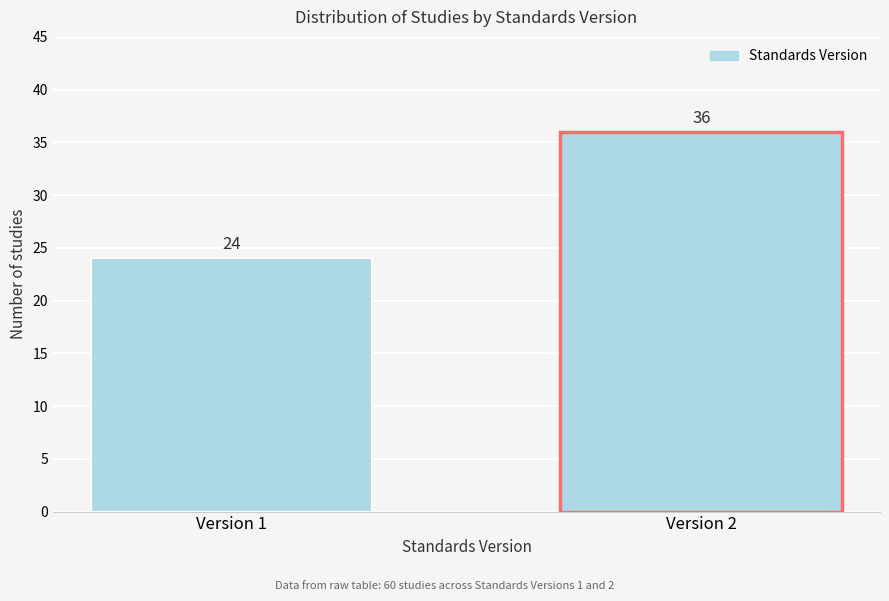

Reading left to right, list all the values displayed in this chart.

Version 1=24	Version 2=36